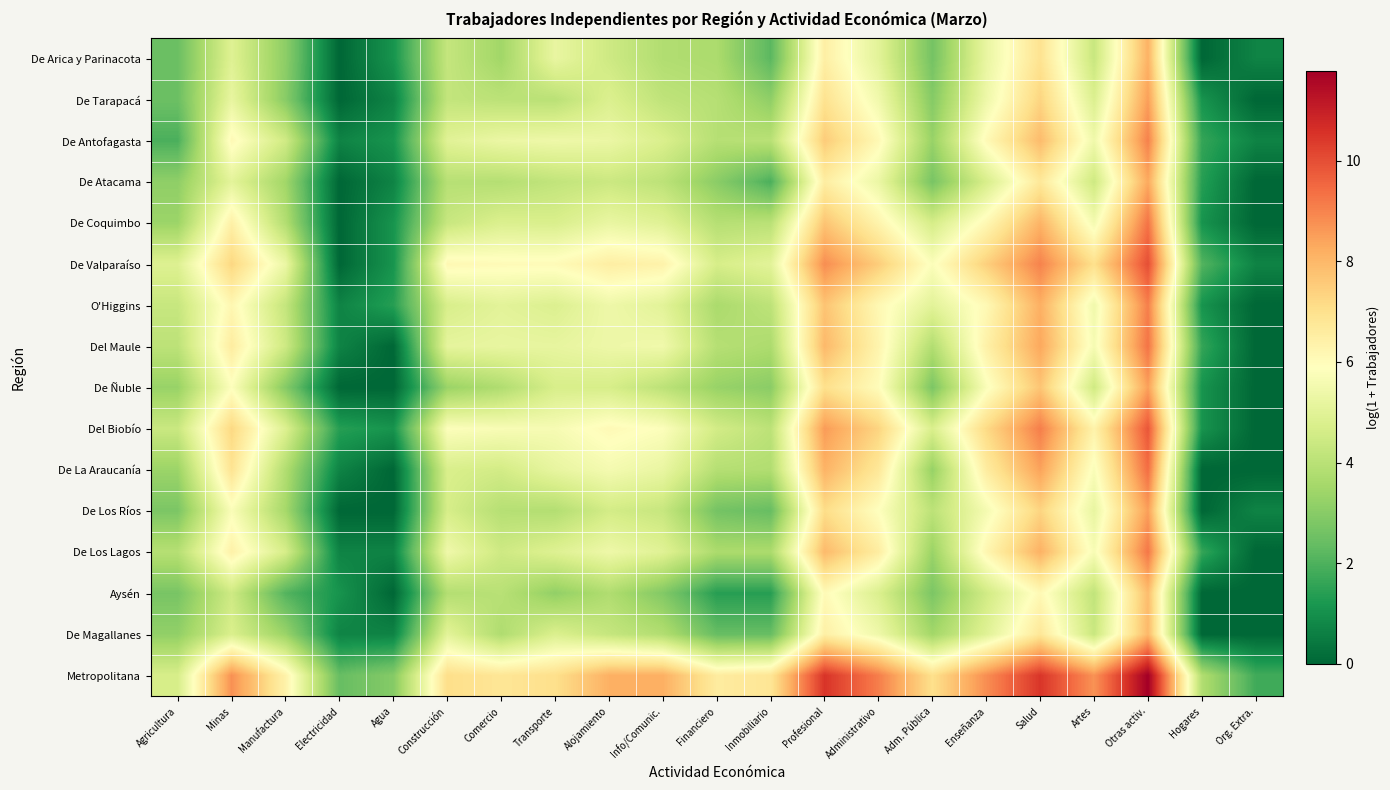

Rank the series at Financiero from lowest to highest value.

Aysén, De Magallanes, De Los Ríos, De Atacama, De Ñuble, O'Higgins, De Arica y Parinacota, De Los Lagos, De La Araucanía, De Tarapacá, De Antofagasta, De Coquimbo, Del Maule, Del Biobío, De Valparaíso, Metropolitana